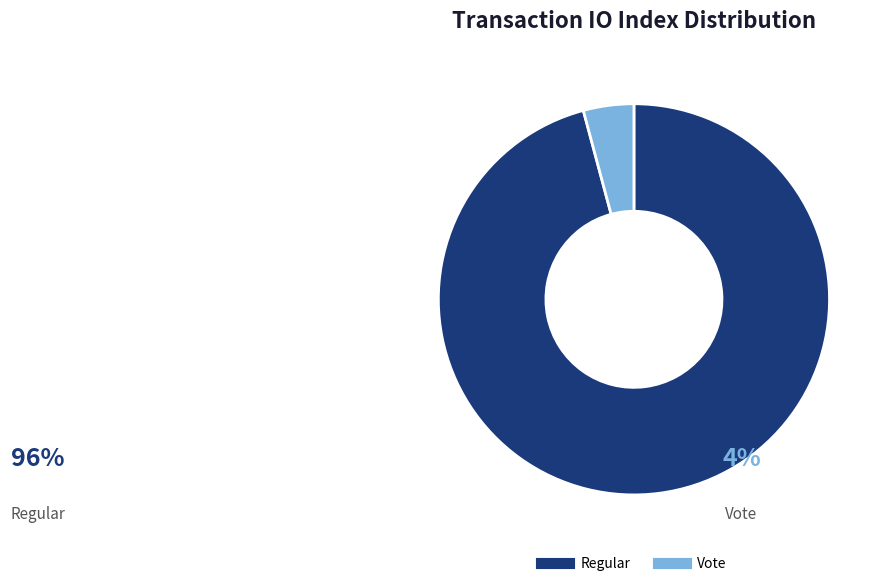

How many slices are in this pie chart?

2